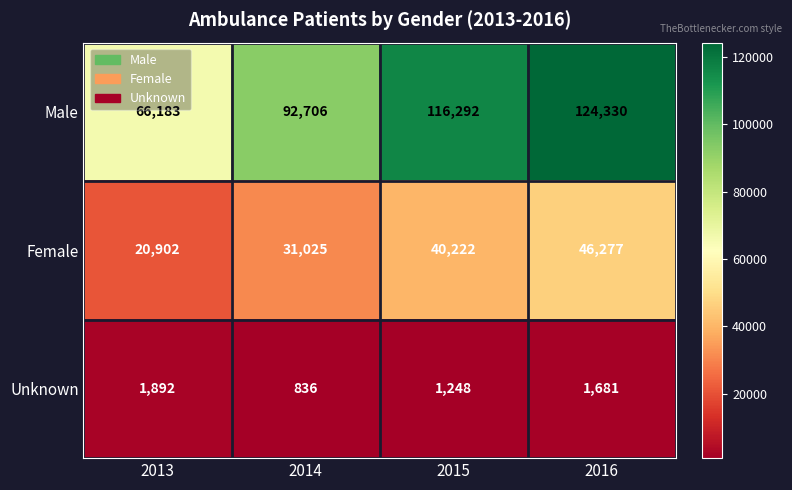

Which category has the highest value across all series?

2016